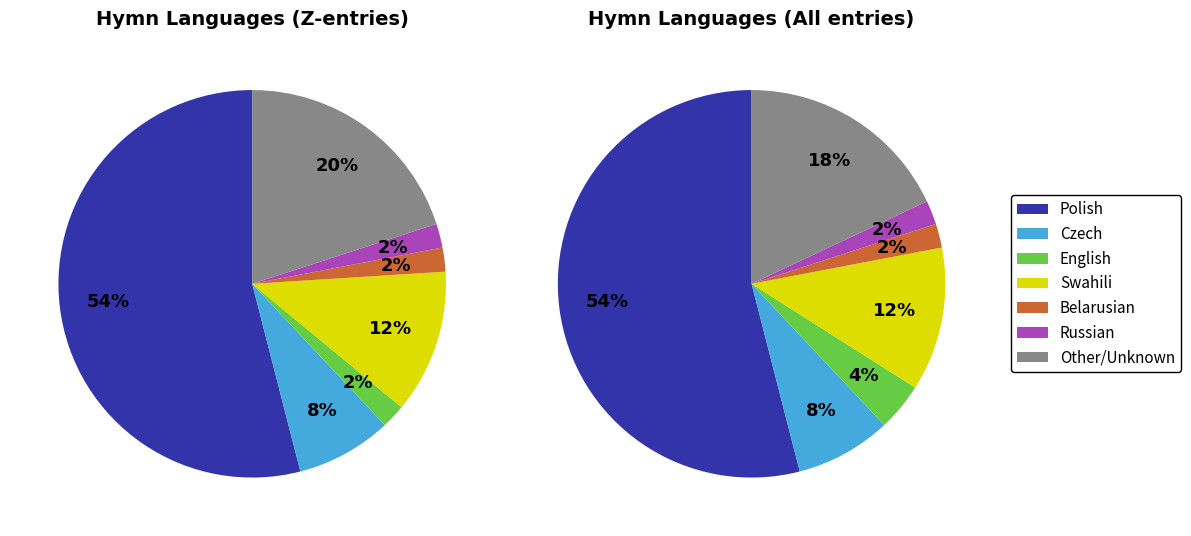

What is the change in value from Czech to Russian?

-3